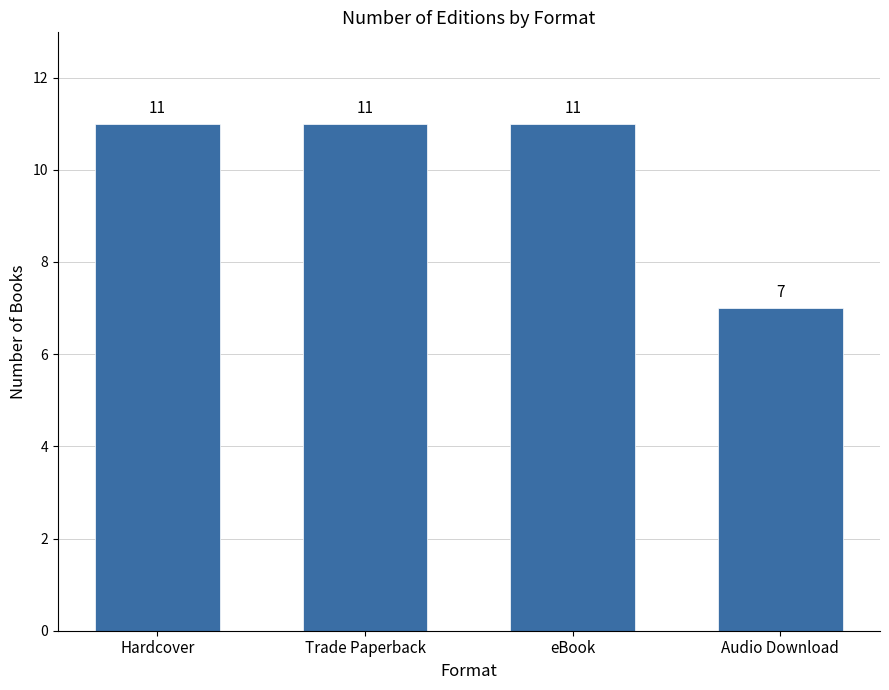

What value does the data have at Audio Download?

7